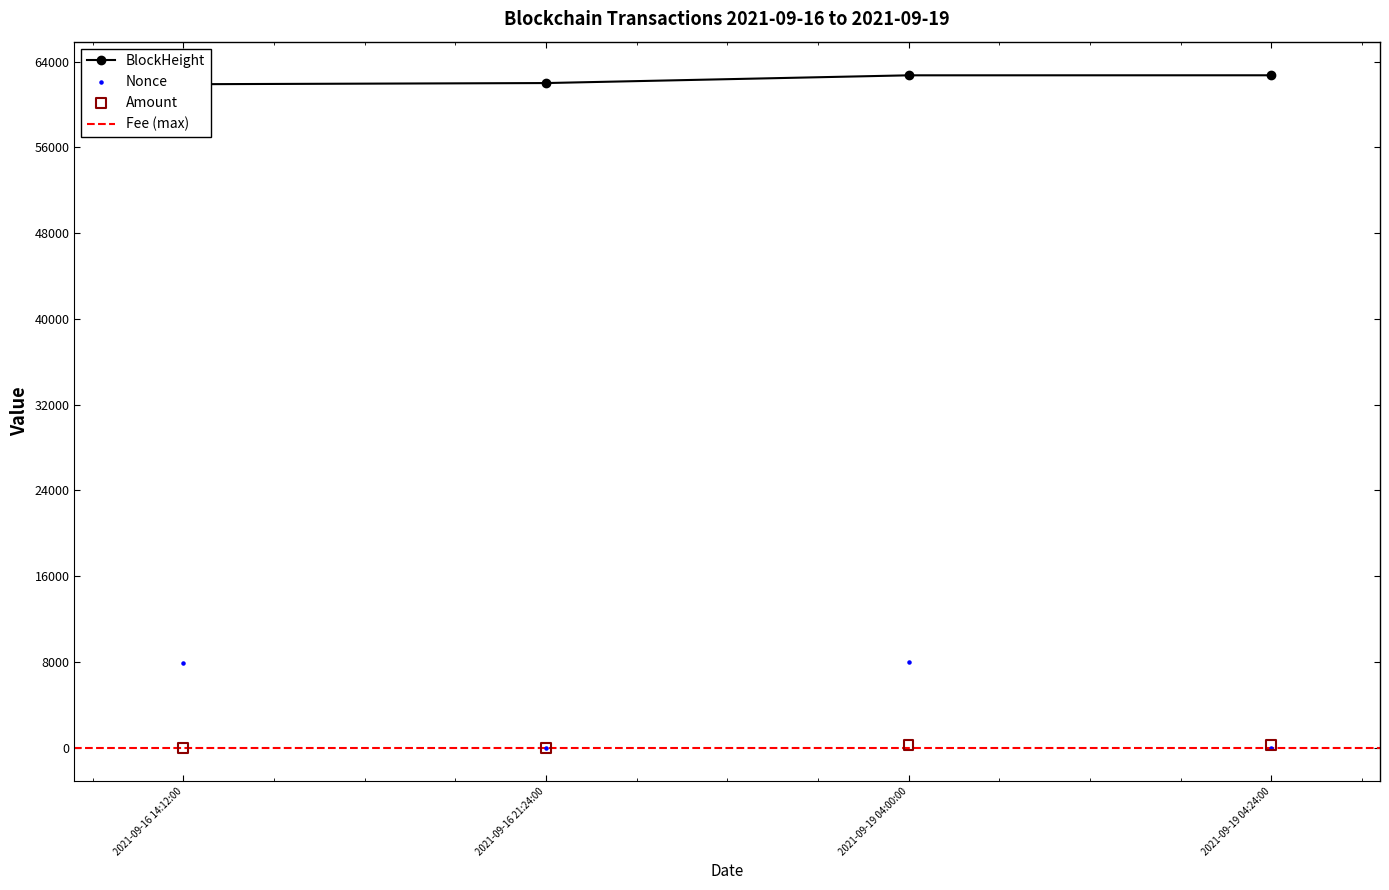

At which category is the sum across all series the highest?

2021-09-19 04:00:00